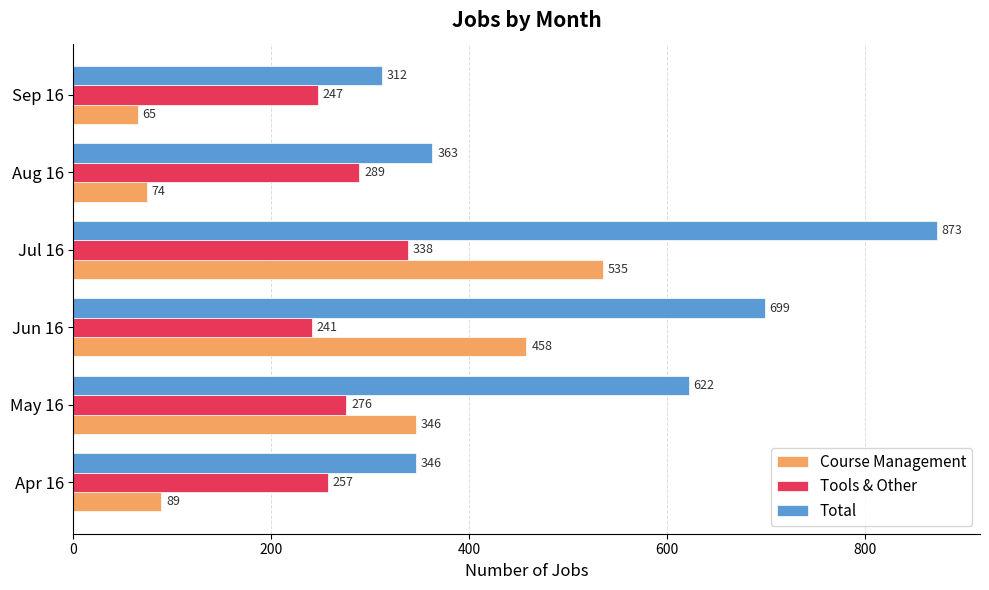

What is the difference between the second highest and minimum values in the Course Management series?

393